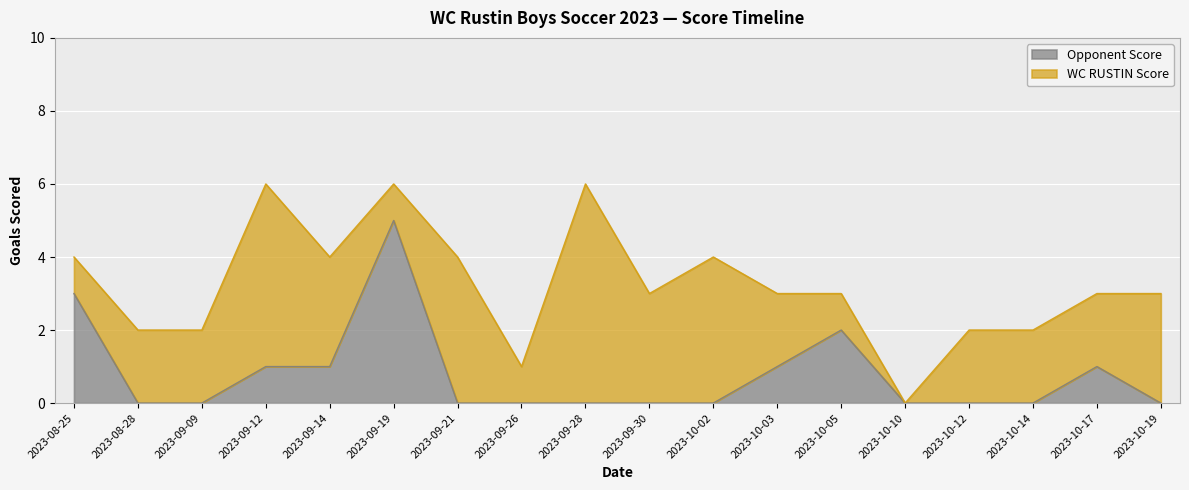

What is the value of the 4th point from the left?

1